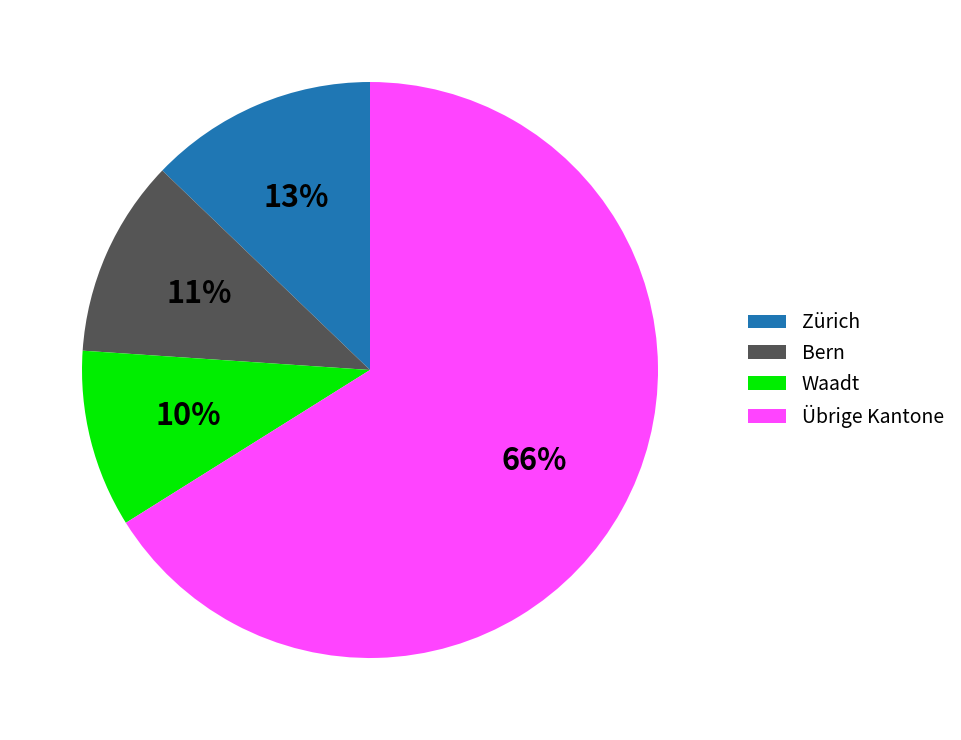

Rank the categories by value from lowest to highest.

Waadt, Bern, Zürich, Übrige Kantone